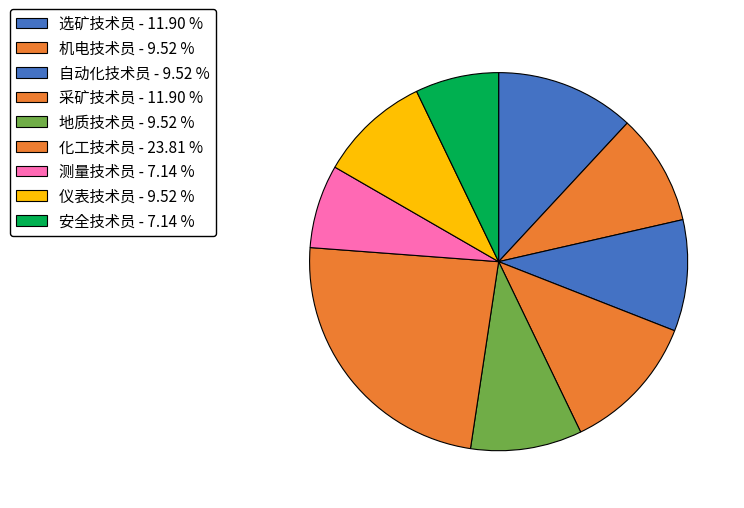

True or false: 自动化技术员 accounts for 24% of the total.

False